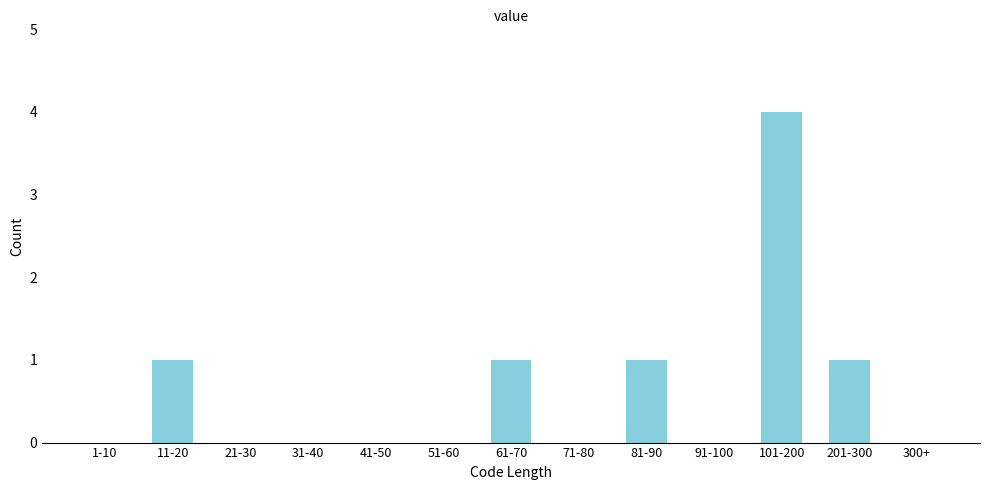

Reading right to left, extract all data points from this chart.

300+=0	201-300=1	101-200=4	91-100=0	81-90=1	71-80=0	61-70=1	51-60=0	41-50=0	31-40=0	21-30=0	11-20=1	1-10=0